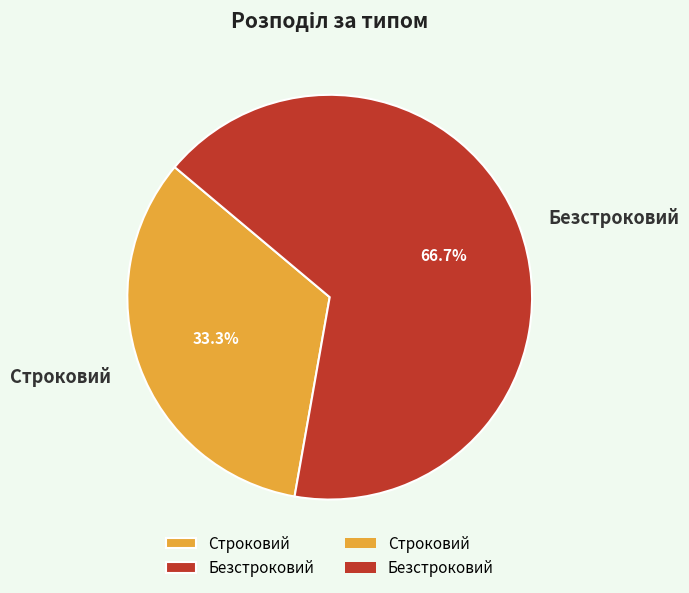

True or false: Безстроковий accounts for 67% of the total.

True